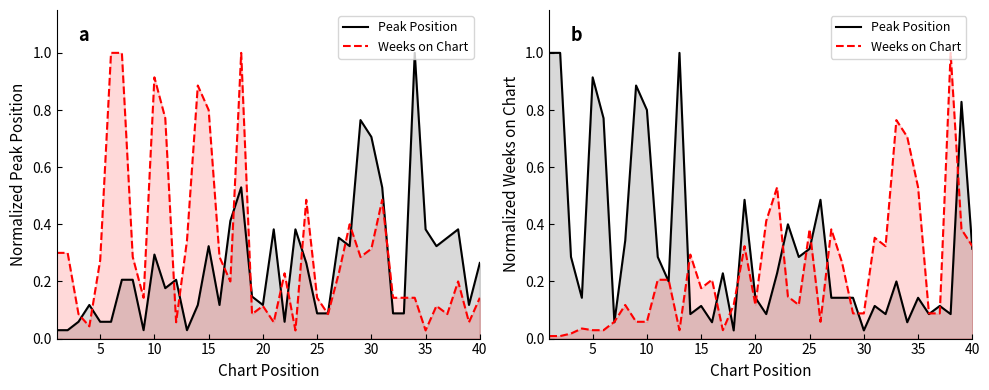

What is the average value of the Peak Position series?

0.3